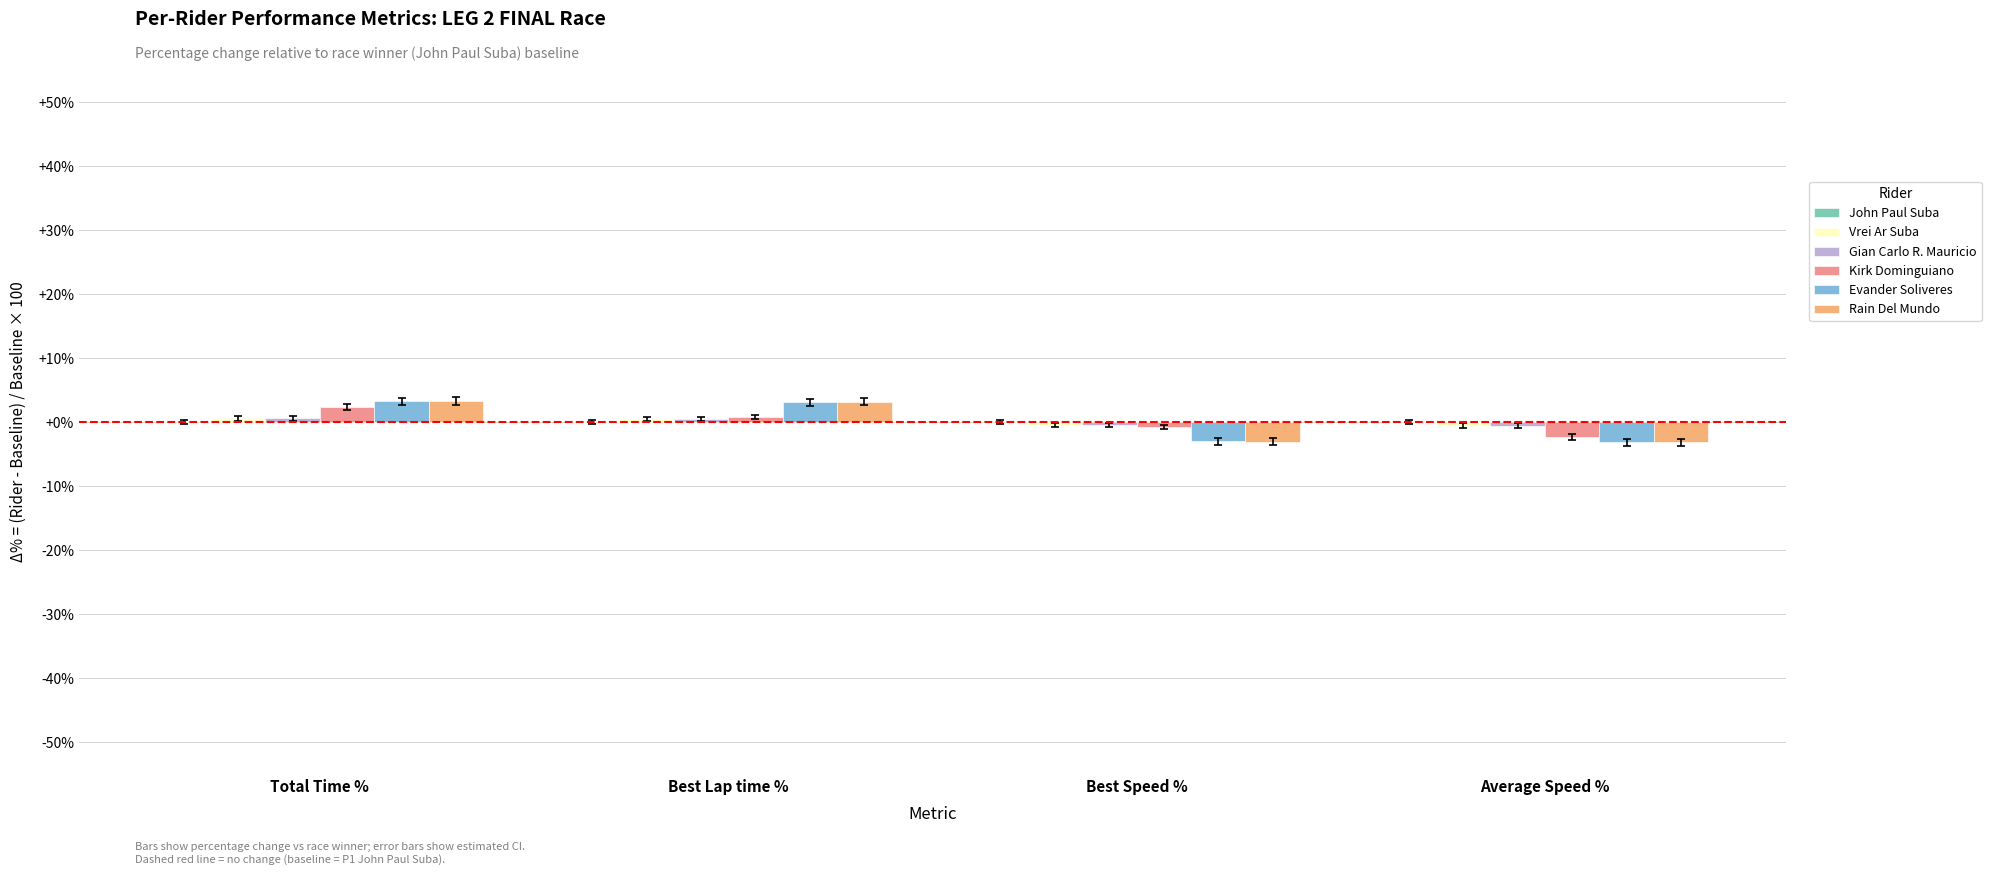

The value of Rain Del Mundo at Average Speed % is -3.2. True or false?

True